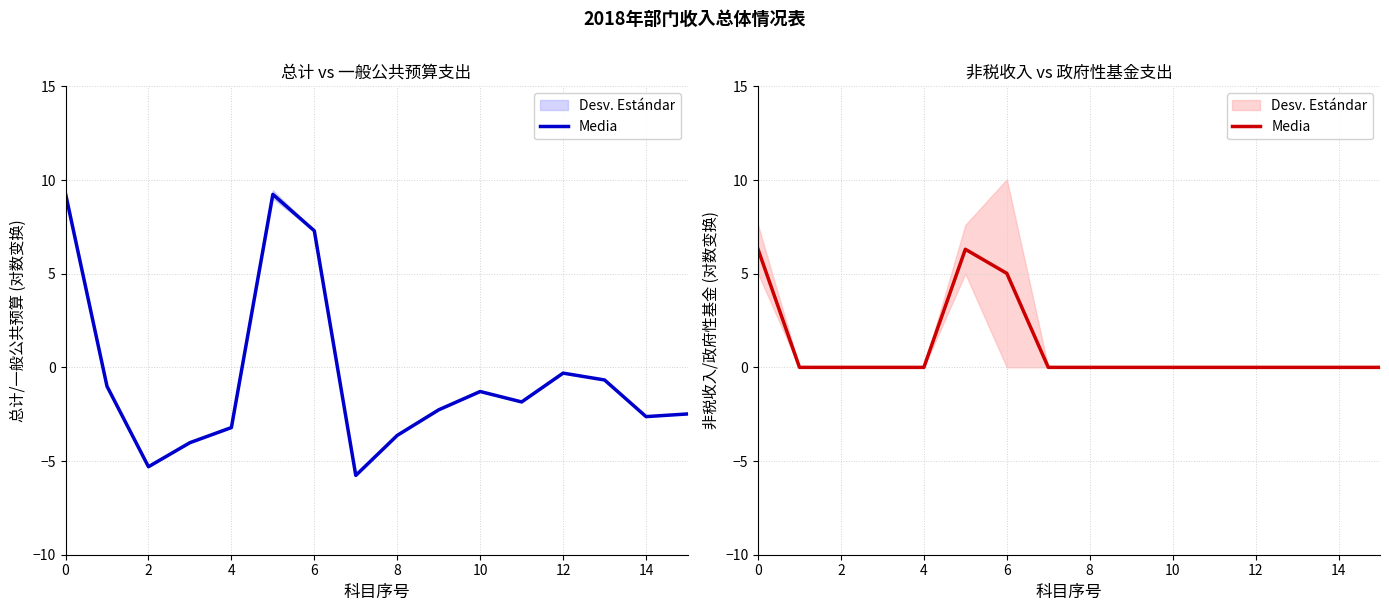

What is the sum of all values?

17.6